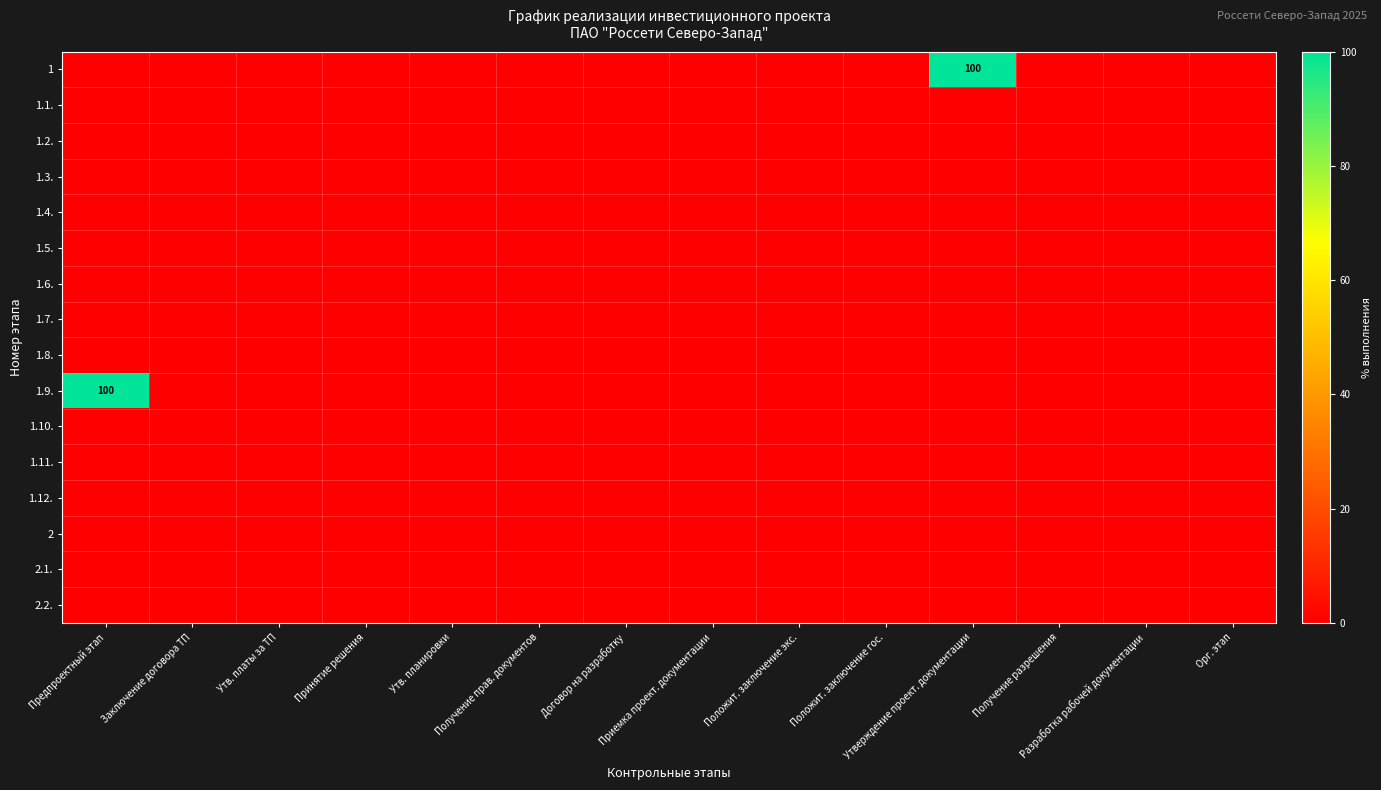

Between Получение прав. документов and Орг. этап, which series saw the biggest shift?

1